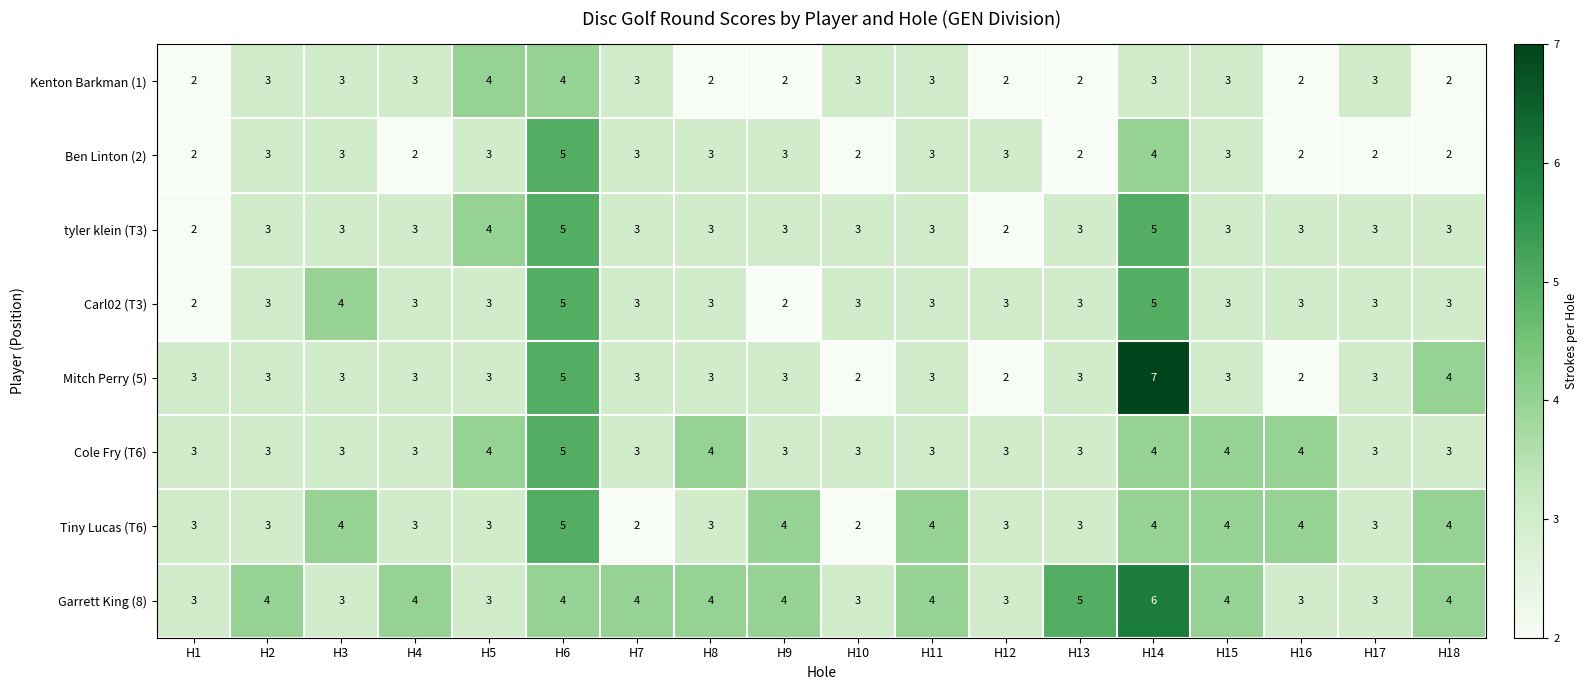

Where is Mitch Perry (5) nearest to the value 4?

H18